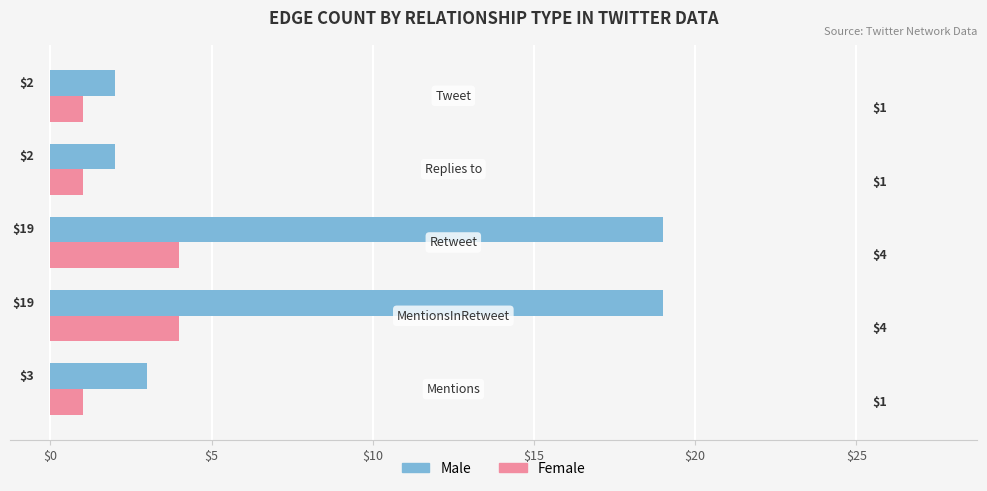

Rank the series by their average value, from highest to lowest.

Male, Female